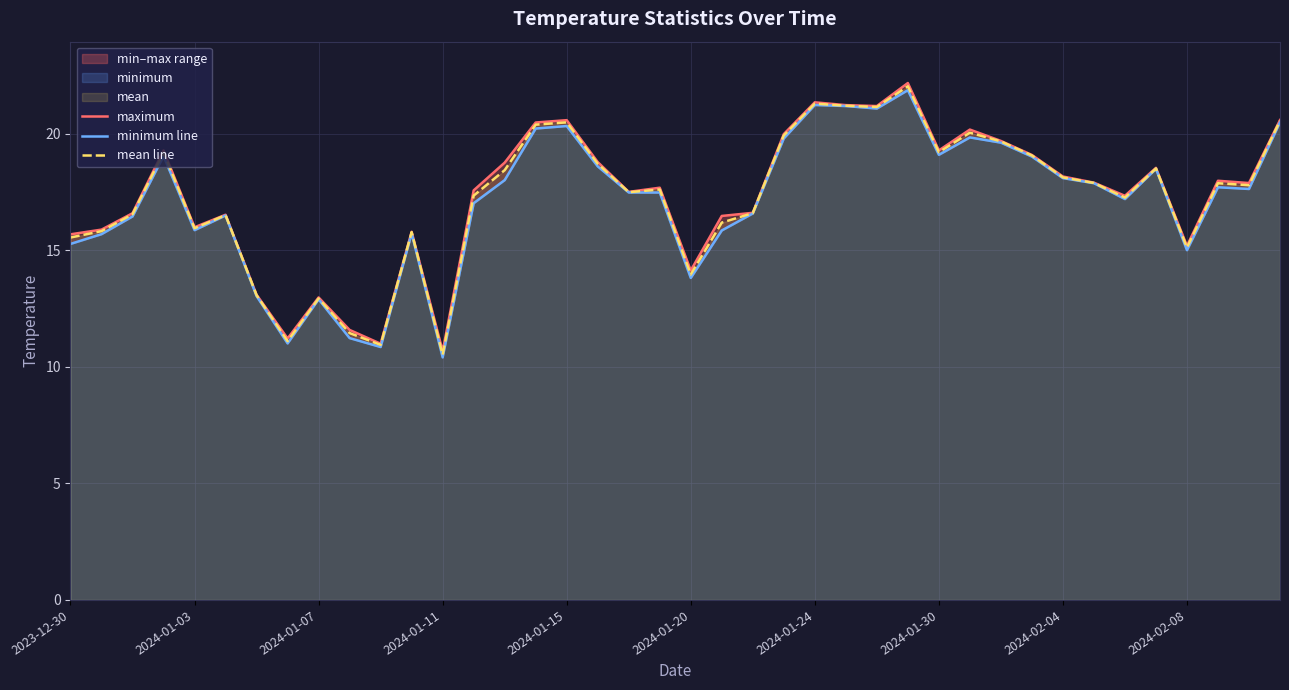

What is the maximum value shown in the chart?

22.2